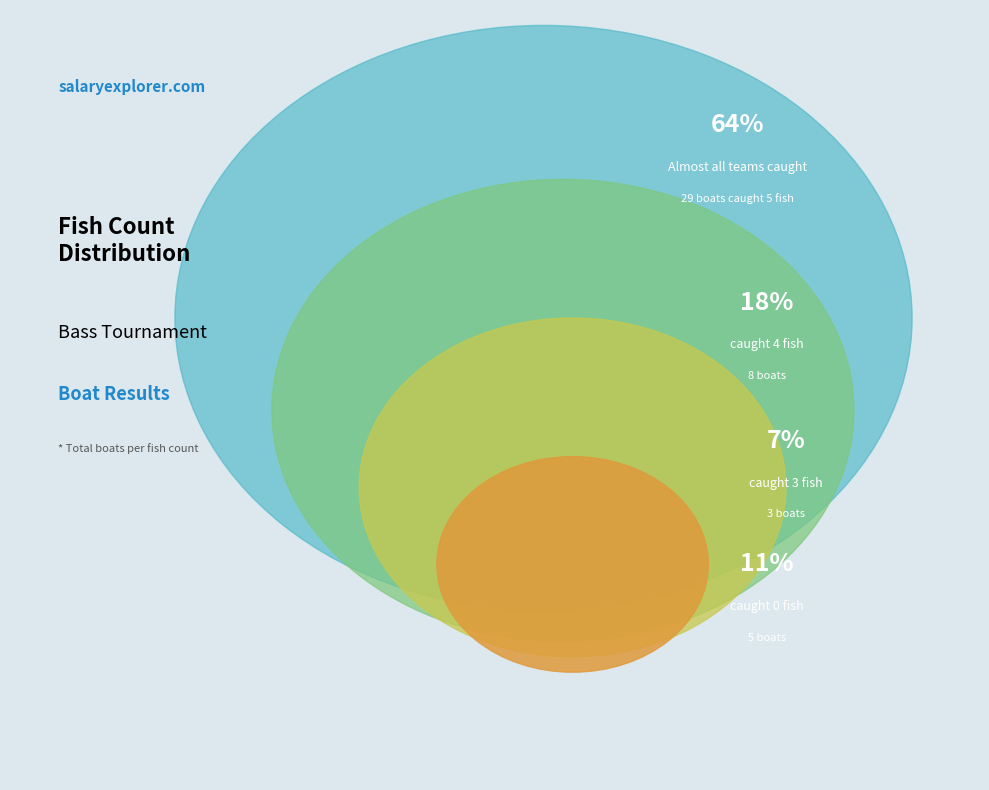

Do 5 Fish and 3 Fish together represent more than half of the pie?

Yes